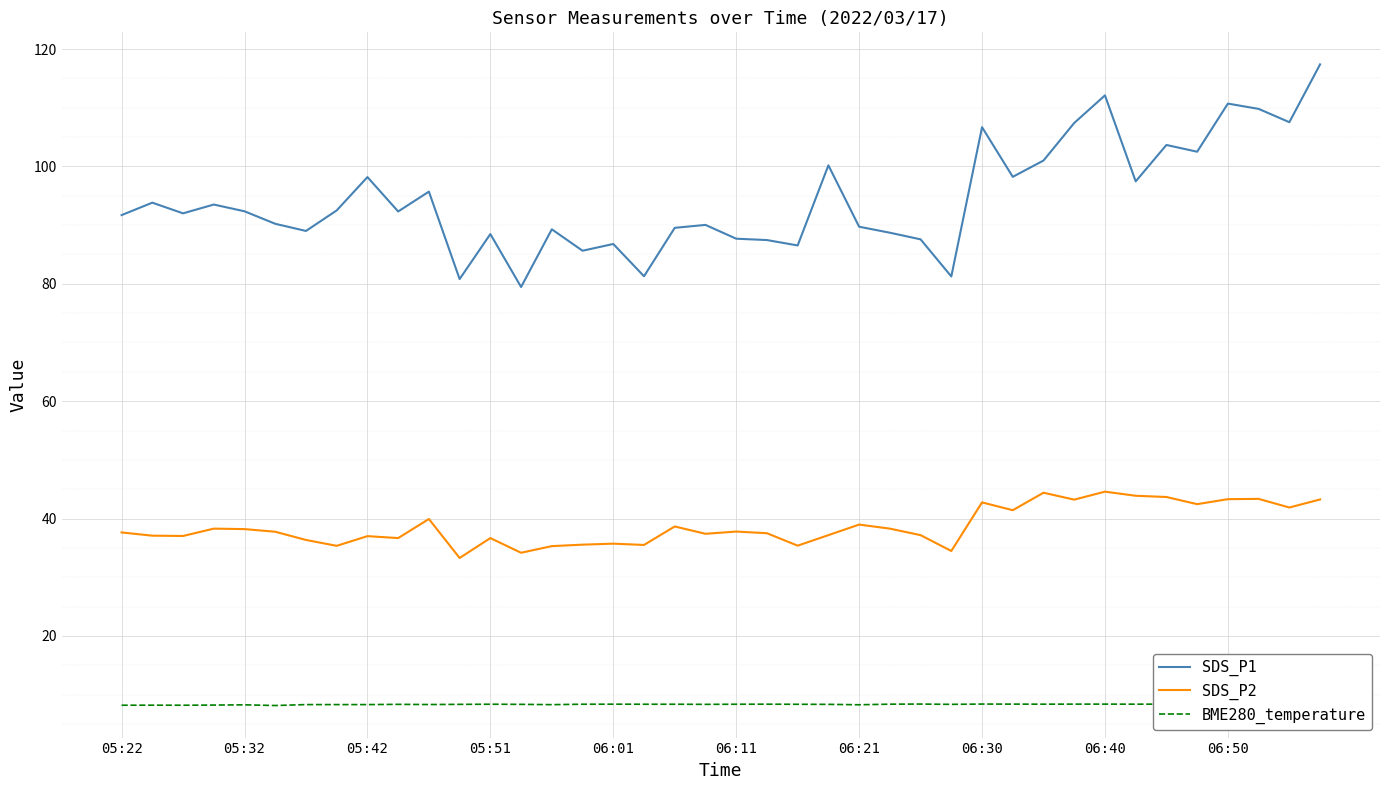

True or false: SDS_P1 and SDS_P2 intersect in this chart.

False